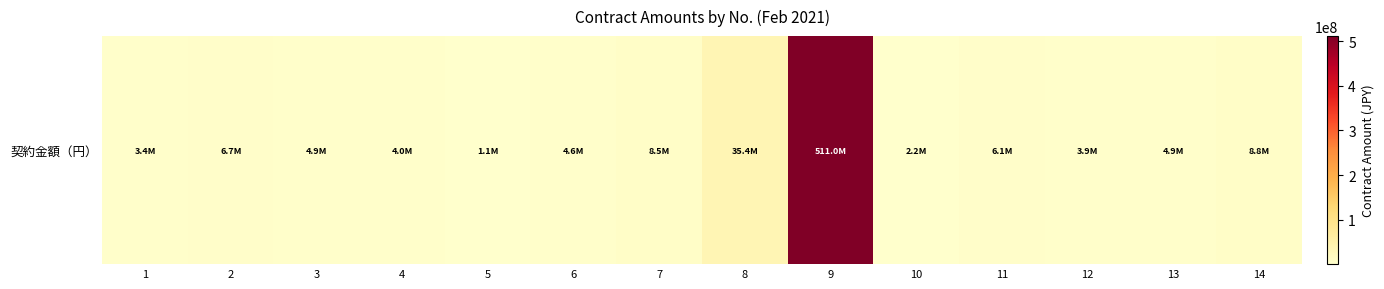

What is the average value?

43242919